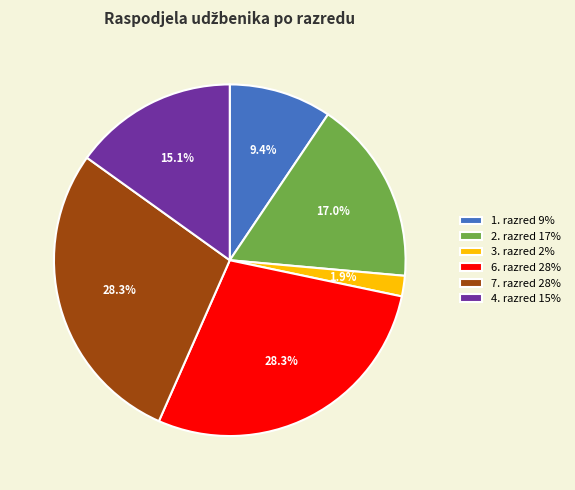

Is 1. razred the majority of the pie?

No